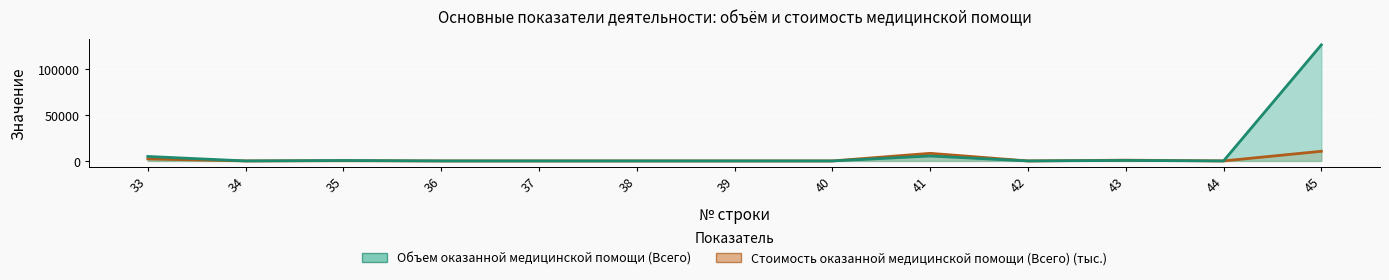

What is the difference between the maximum and minimum values in the Объем оказанной медицинской помощи (Всего) series?

126219.0